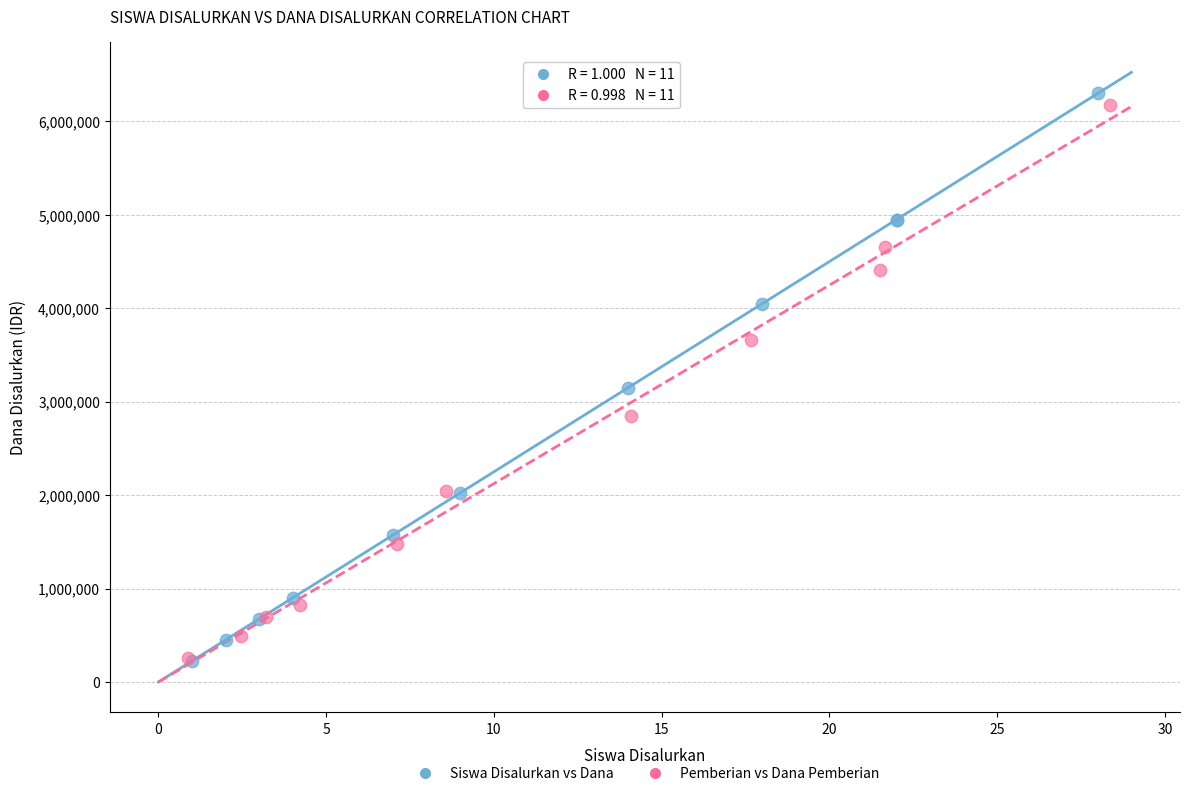

Which series has the largest Y range (max minus min)?

Siswa Disalurkan vs Dana